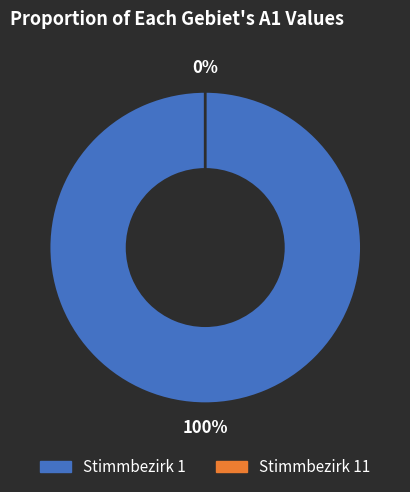

To the nearest percent, what is the difference between the 1 and 11 slice percentages?

100%